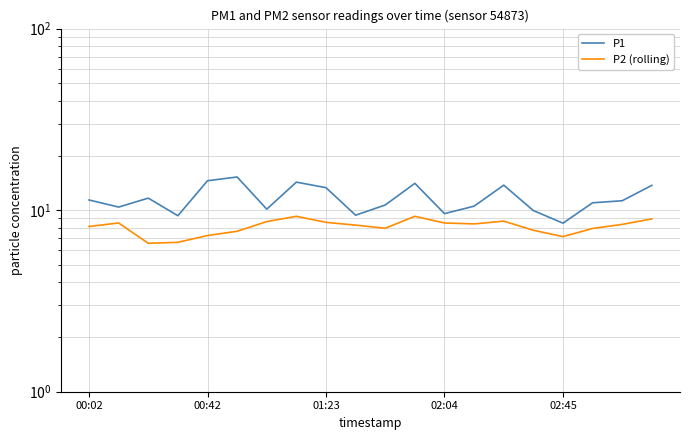

Does the chart display data point markers on the line(s)?

No